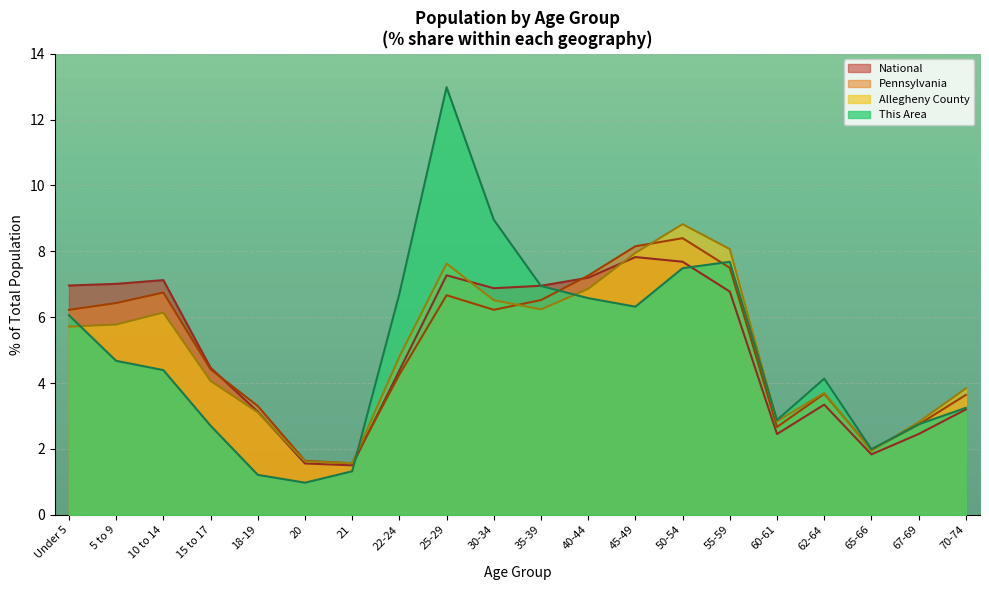

How many times do Pennsylvania and National cross each other?

3